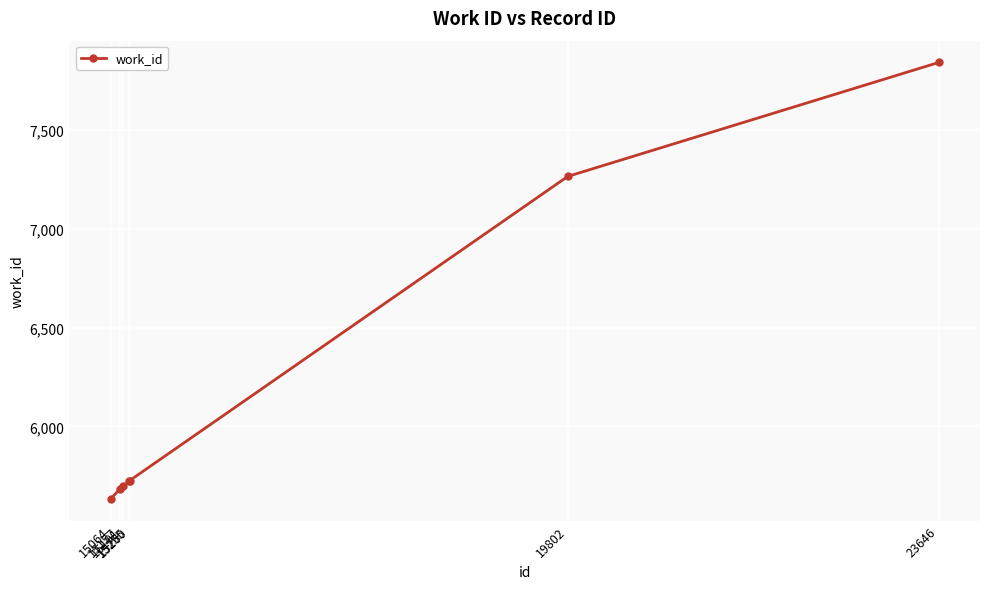

What is the greatest value displayed?

7840